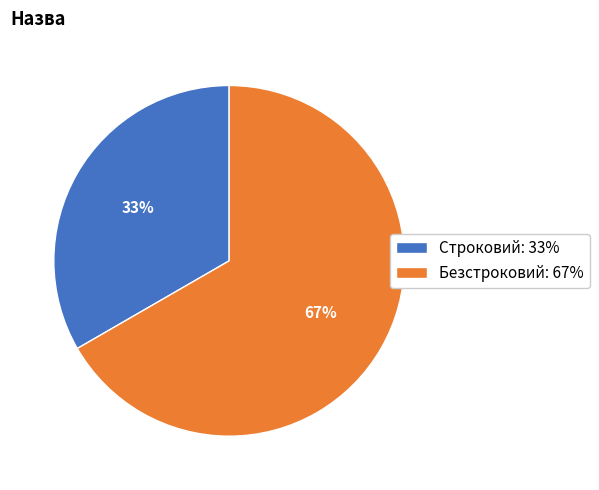

Which category accounts for the majority?

Безстроковий